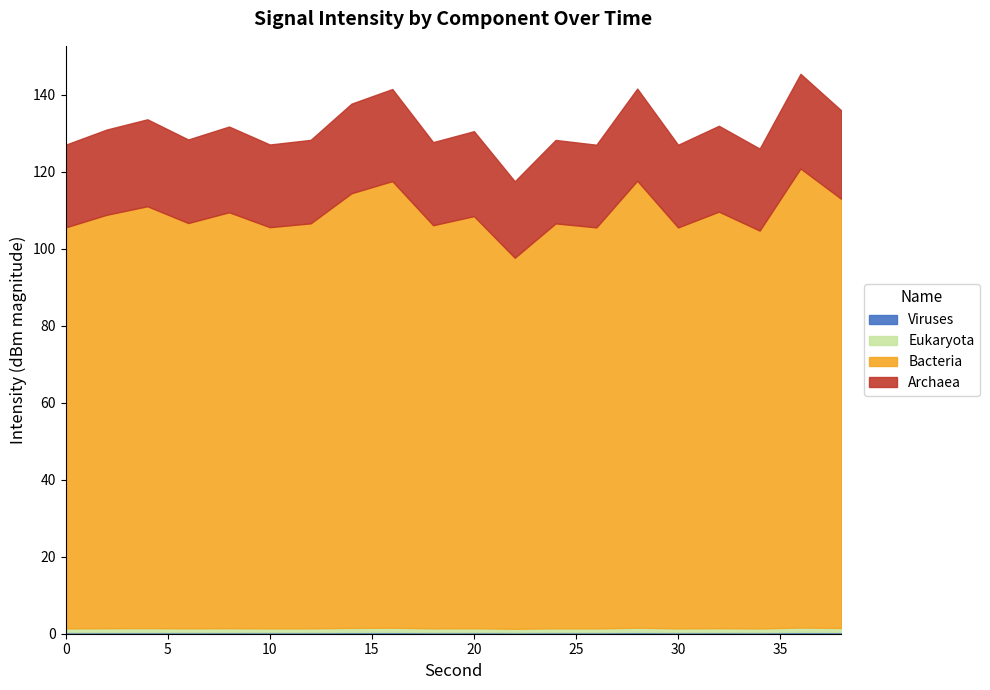

What is the difference between the maximum and minimum values?

27.9